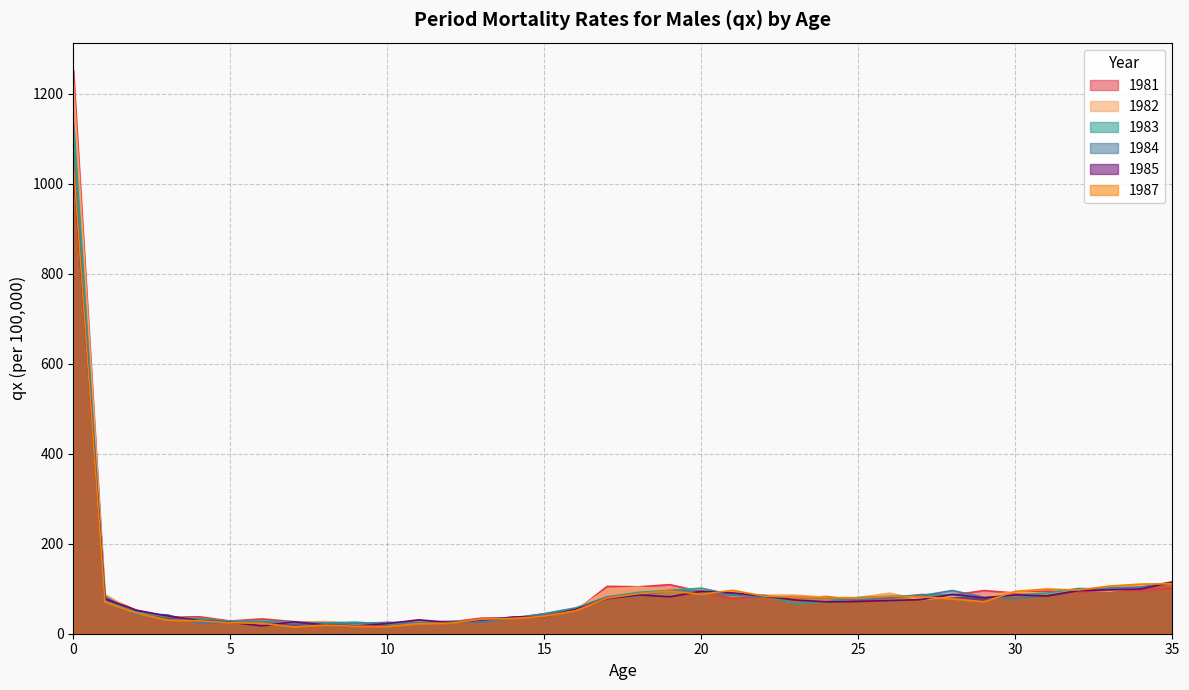

Is the value of 1981 at 17 greater than the value of 1983 at 17?

Yes